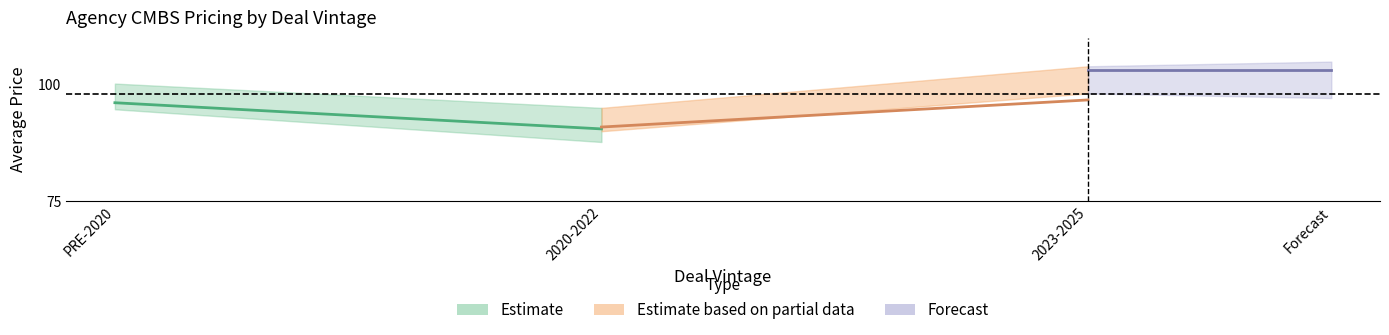

Which category has the highest value in the AGENCY CMBS IO/PO series?

PRE-2020